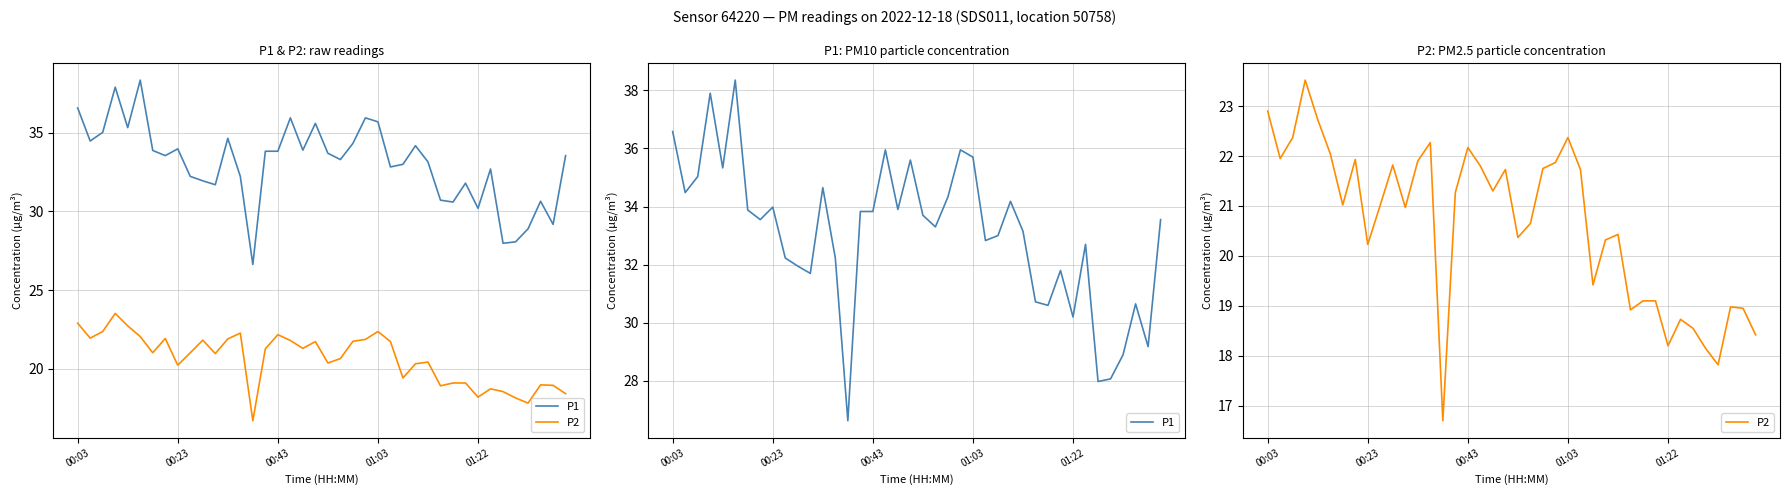

The value of P1 at 00:23 is 55.5. True or false?

False